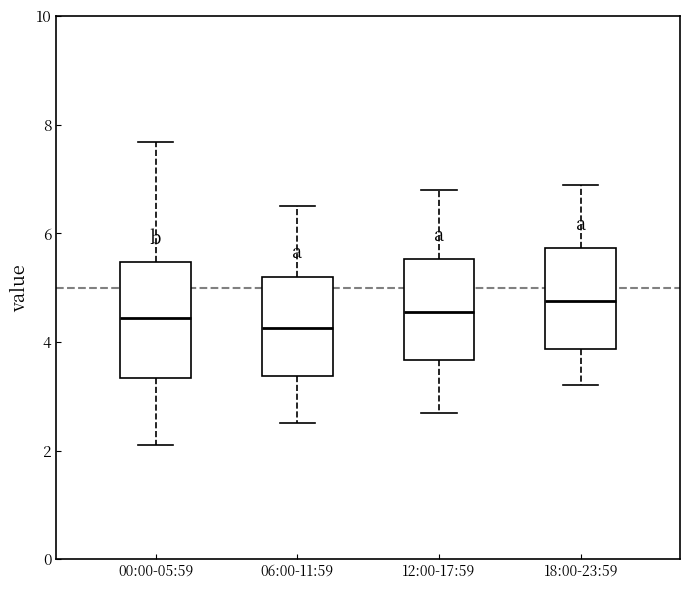

Reading left to right, transcribe this box plot: for each box, give where its median line is, the range the box spans, and where its two whiskers end, as read against the y-axis. The values are not printed on the chart, so give them approximately, as read against the axis.

00:00-05:59: median 4.4, box 3.4 to 5.4, whiskers 2.2 to 7.6
06:00-11:59: median 4.2, box 3.4 to 5.2, whiskers 2.6 to 6.6
12:00-17:59: median 4.6, box 3.6 to 5.6, whiskers 2.8 to 6.8
18:00-23:59: median 4.8, box 3.8 to 5.8, whiskers 3.2 to 7.0